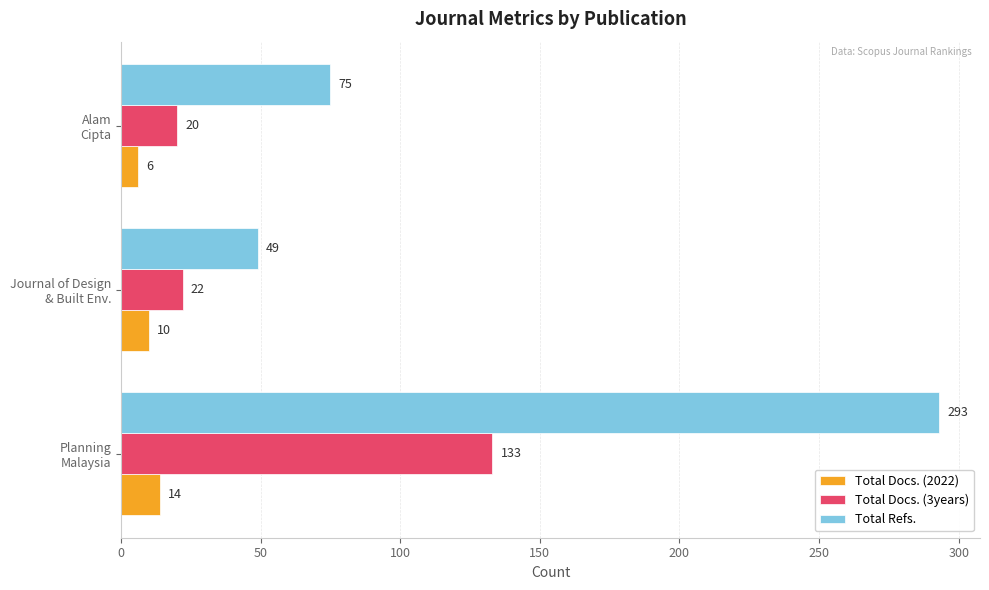

What are all the series names shown in the legend?

Total Docs. (2022), Total Docs. (3years), Total Refs.